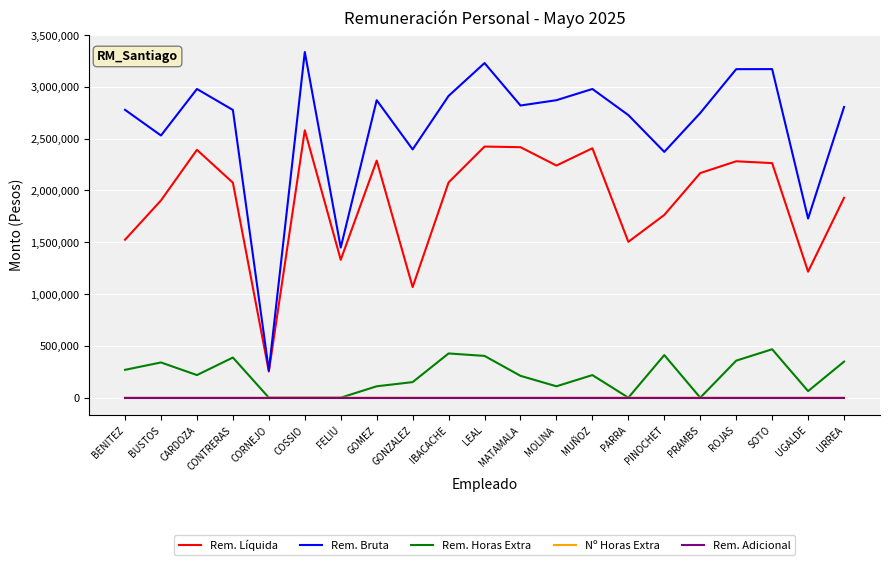

Where does the Rem. Horas Extra series first go above 218030?

BENITEZ